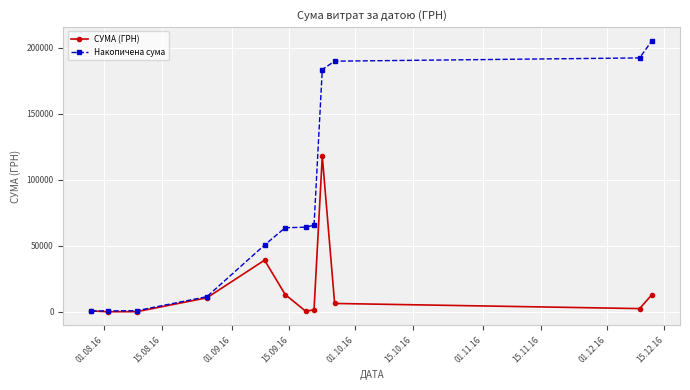

List the series in order of their overall mean, highest first.

Накопичена сума, СУМА (ГРН)